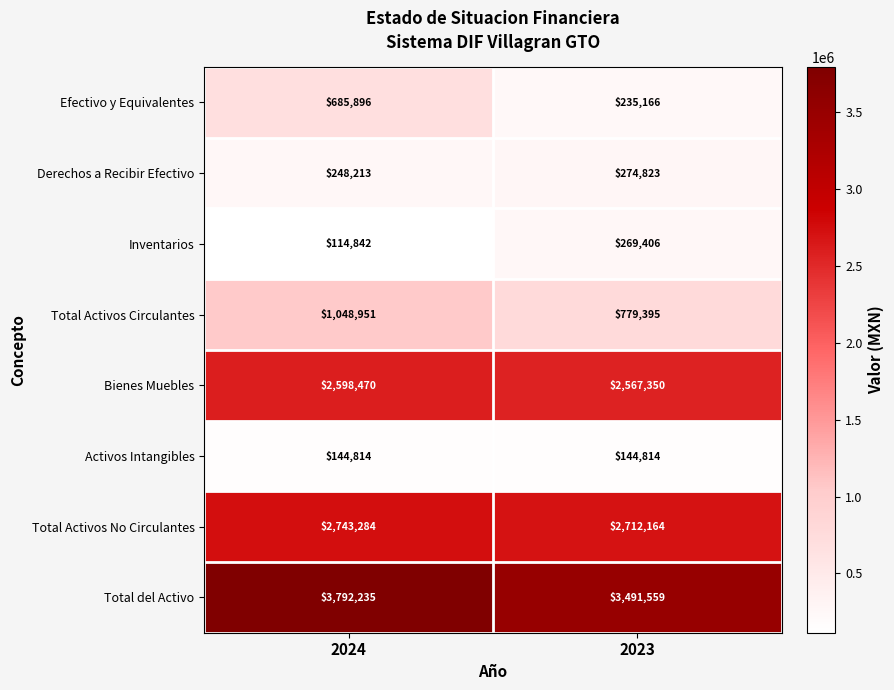

How many data points does each series have?

2